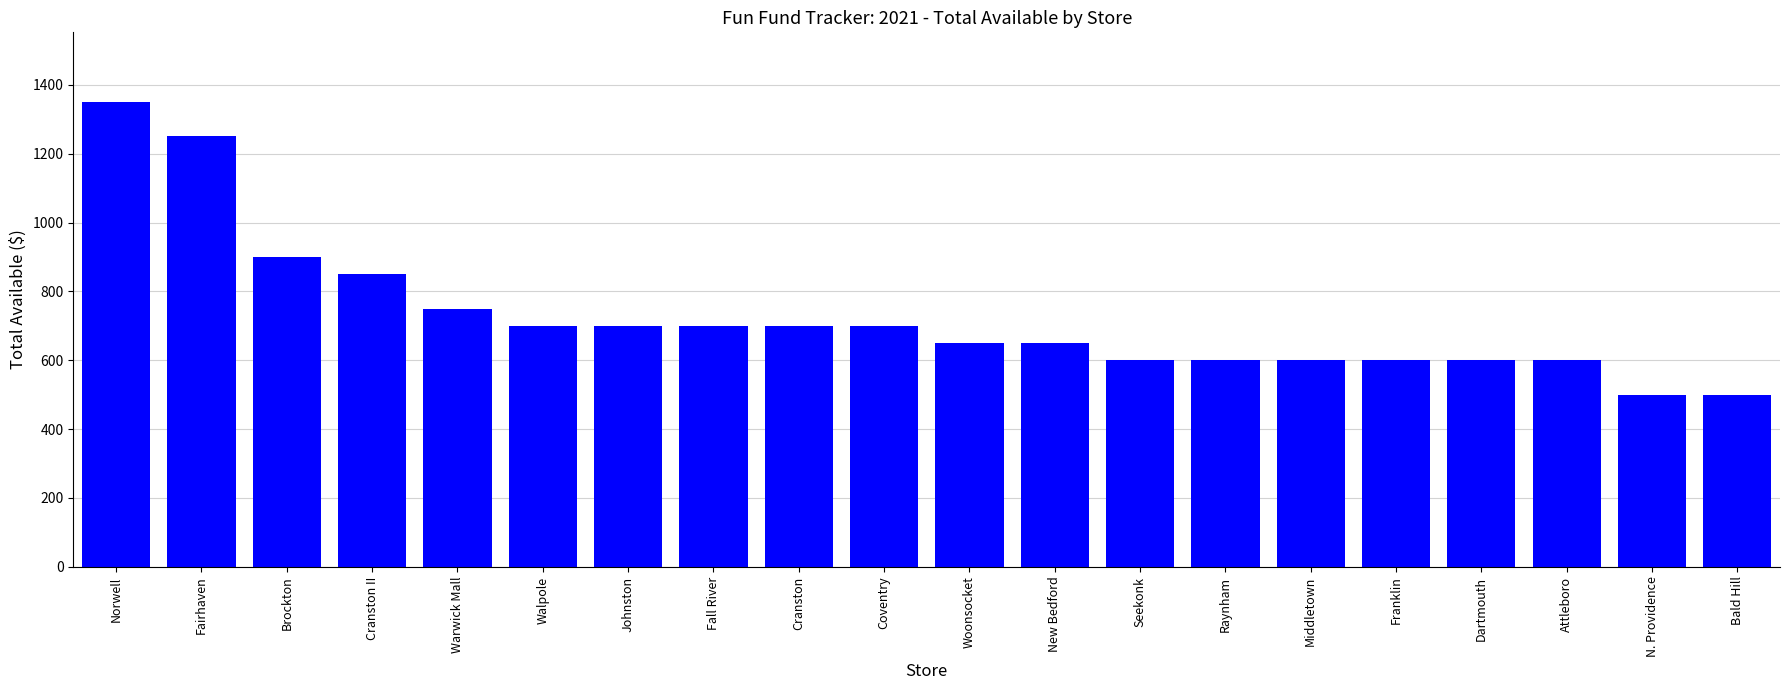

At which label is the value closest to 925?

Brockton